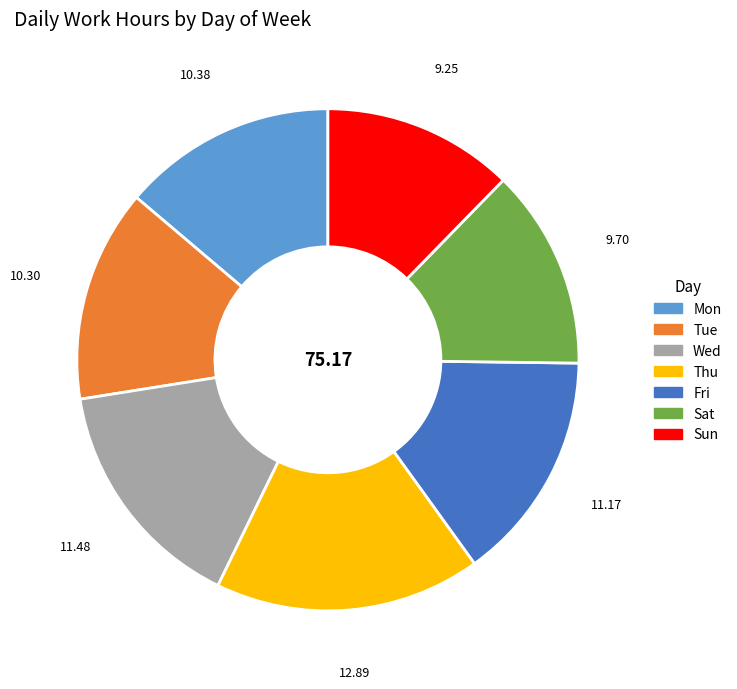

Do Sun and Sat together represent more than half of the pie?

No